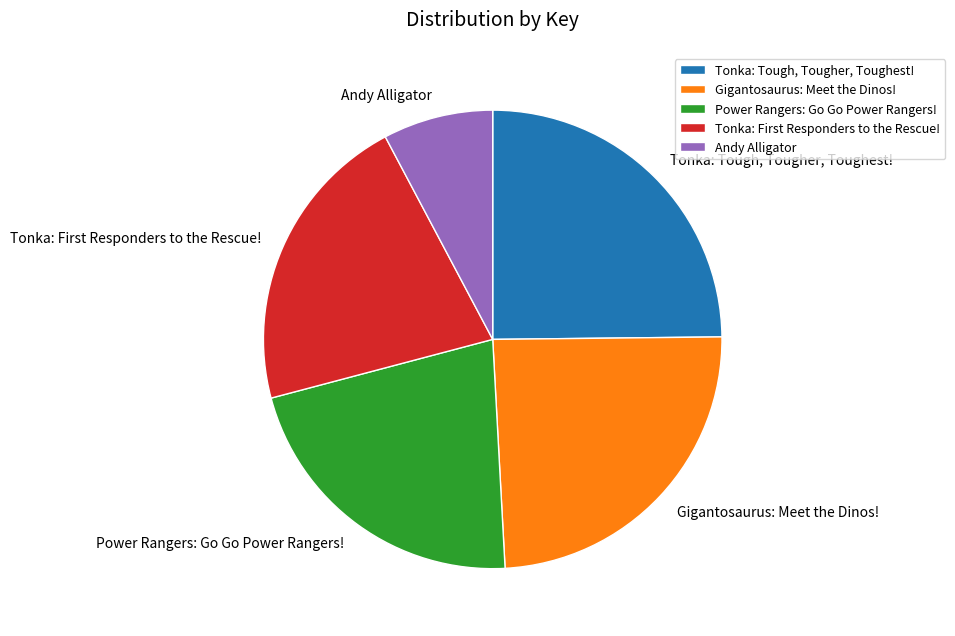

Which has a higher value, Gigantosaurus: Meet the Dinos! or Tonka: Tough, Tougher, Toughest!?

Tonka: Tough, Tougher, Toughest!